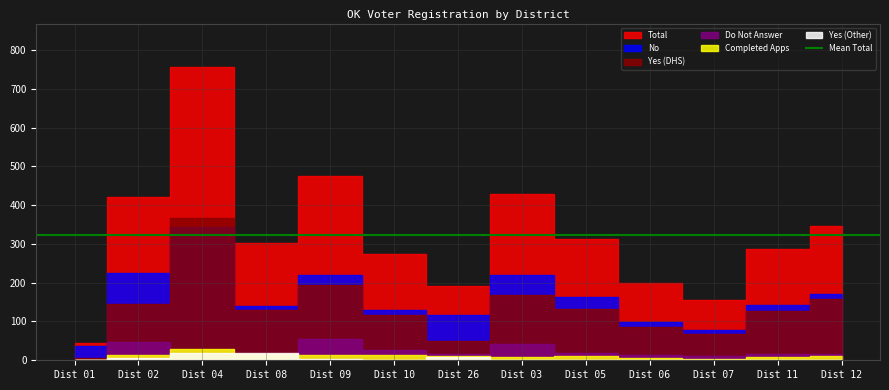

What is the difference between the maximum and minimum values in the Total series?

711